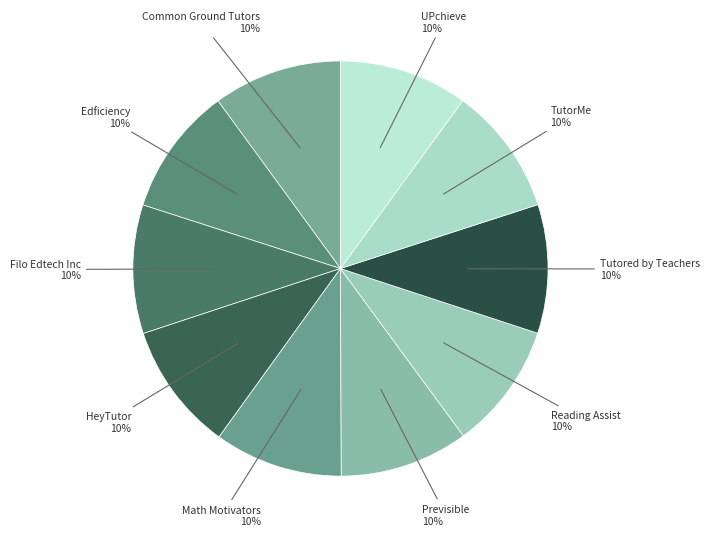

What is the ratio of the value at UPchieve to the value at Common Ground Tutors?

1.0